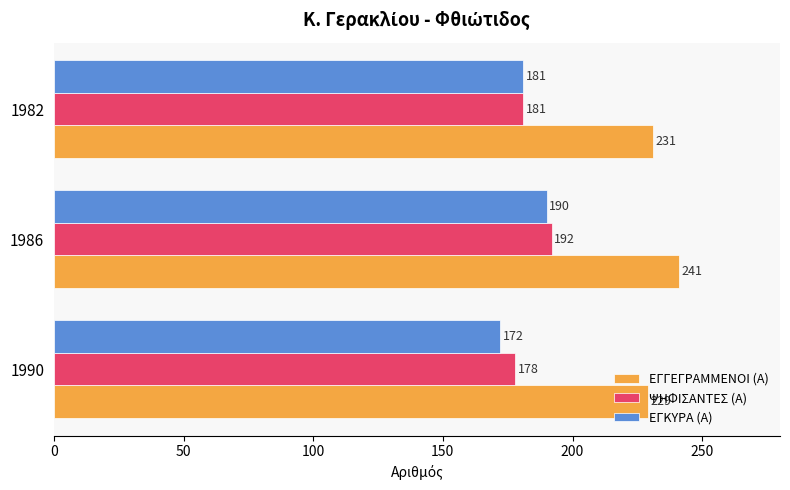

Rank the series at 1990 from lowest to highest value.

ΕΓΚΥΡΑ (Α), ΨΗΦΙΣΑΝΤΕΣ (Α), ΕΓΓΕΓΡΑΜΜΕΝΟΙ (Α)